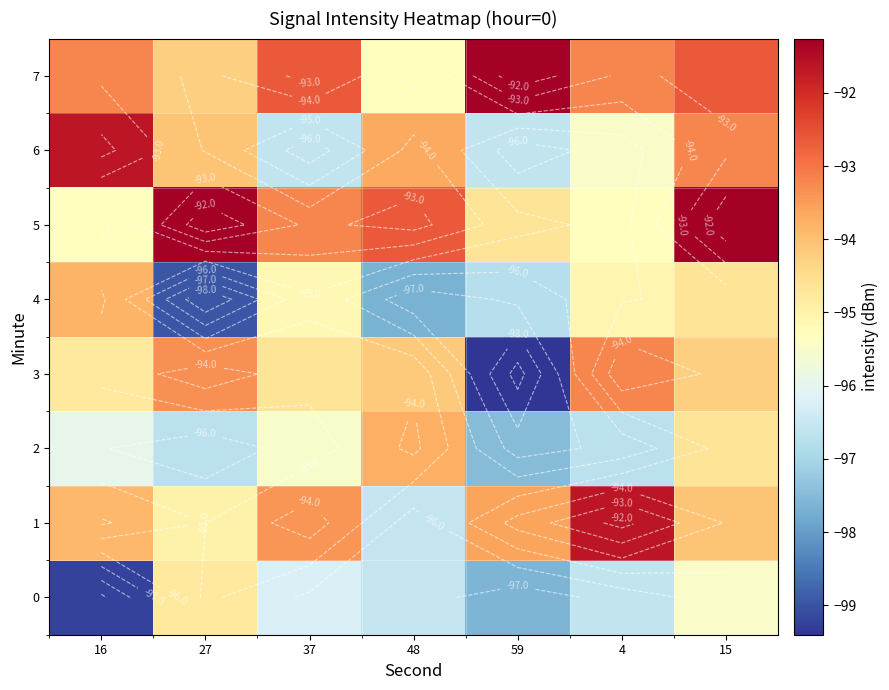

Between 4 and 15, which series saw the biggest shift?

5